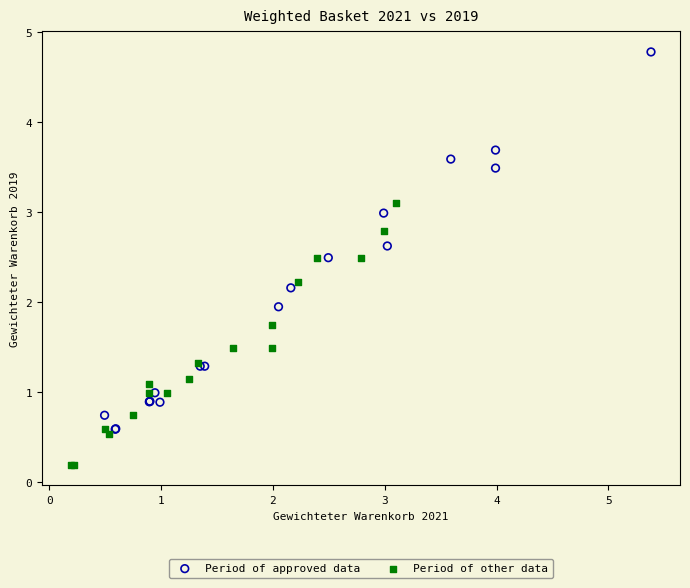

Which series contains the lowest Y value?

Period of other data